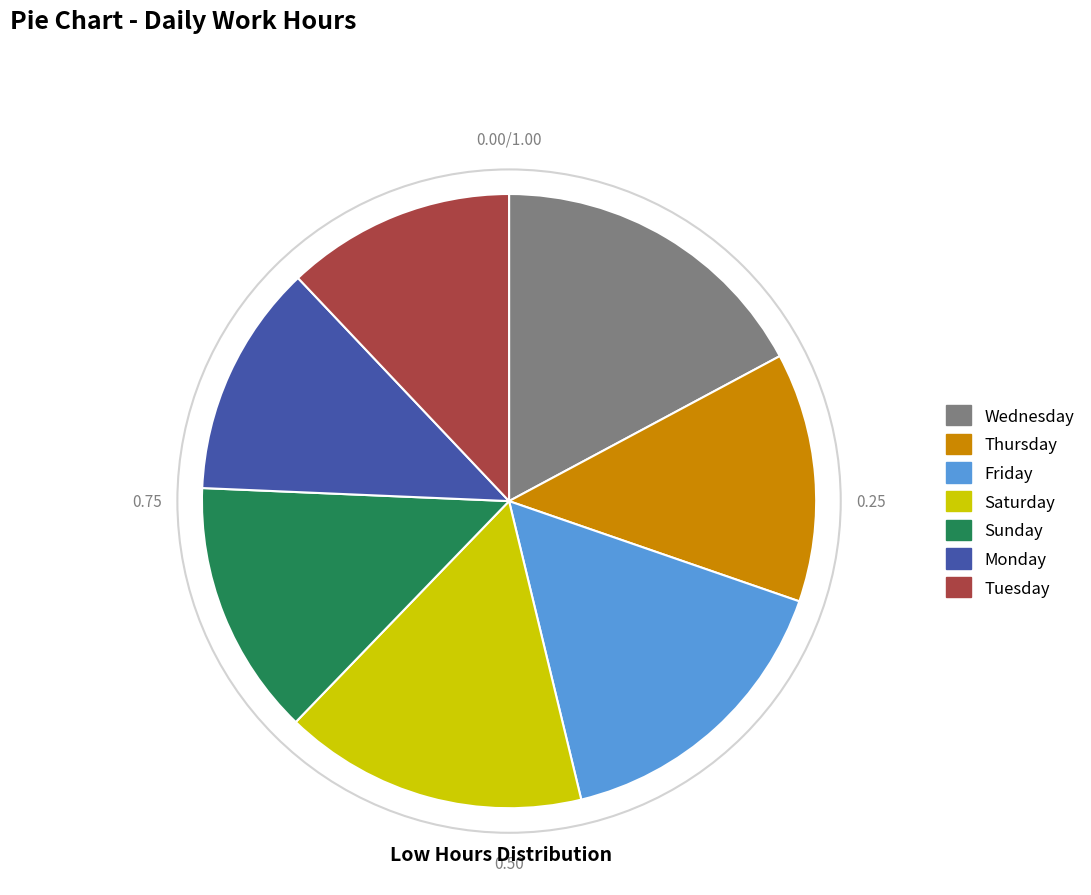

Does any single category account for the majority?

No